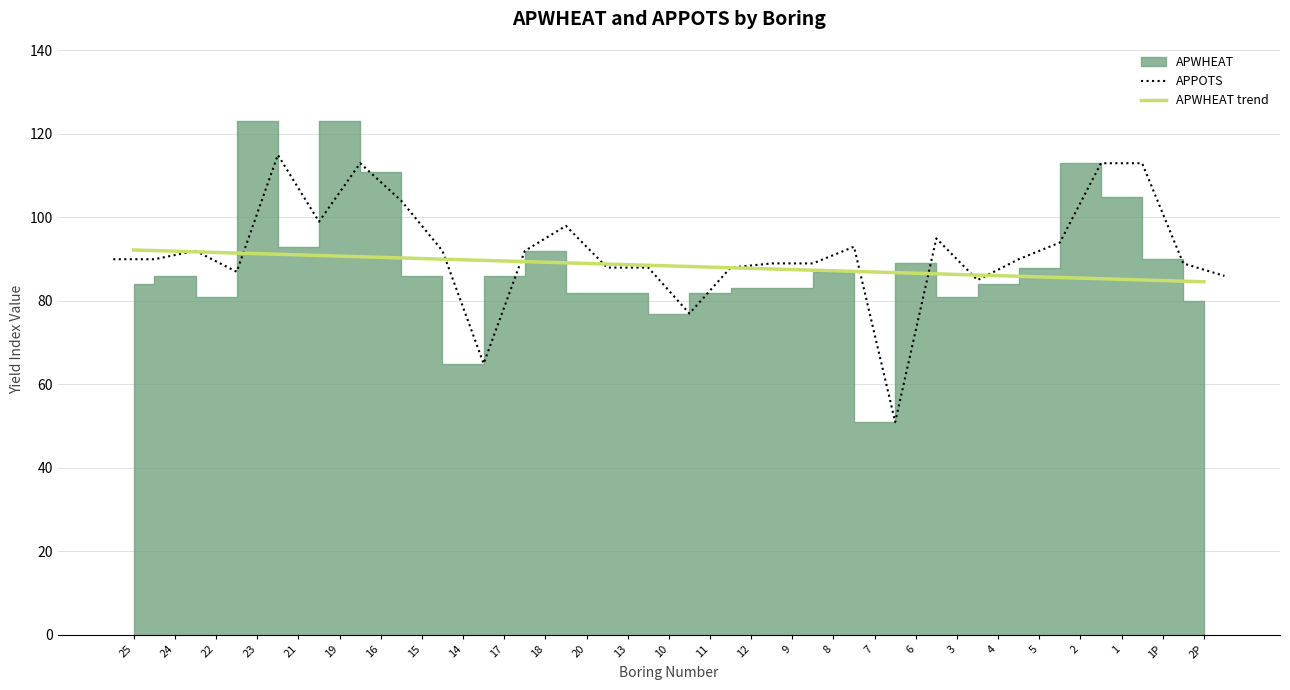

Count the number of data series in this chart.

2